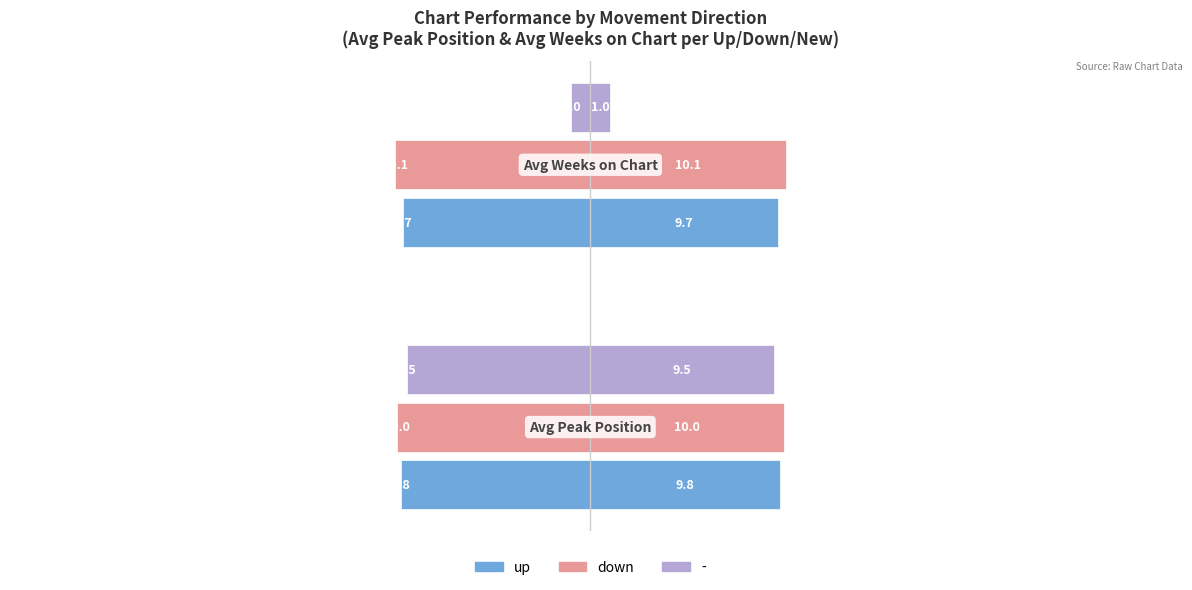

What is the minimum value shown in the chart?

-10.1